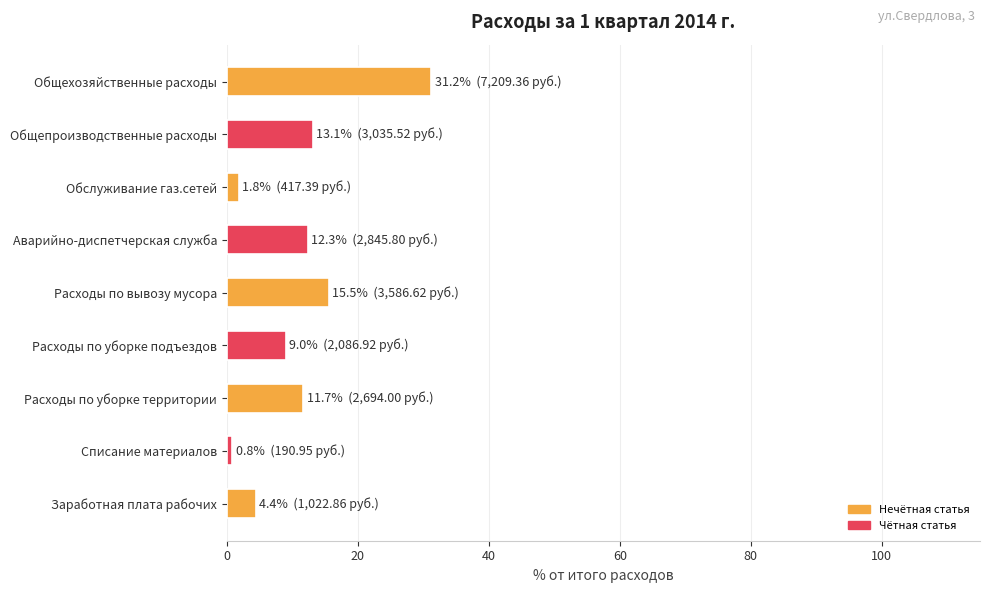

Which has a higher value, Расходы по уборке подъездов or Аварийно-диспетчерская служба?

Аварийно-диспетчерская служба